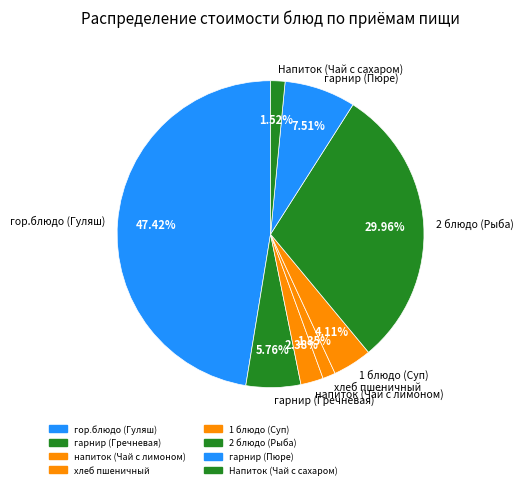

Which slice is the largest?

гор.блюдо (Гуляш)